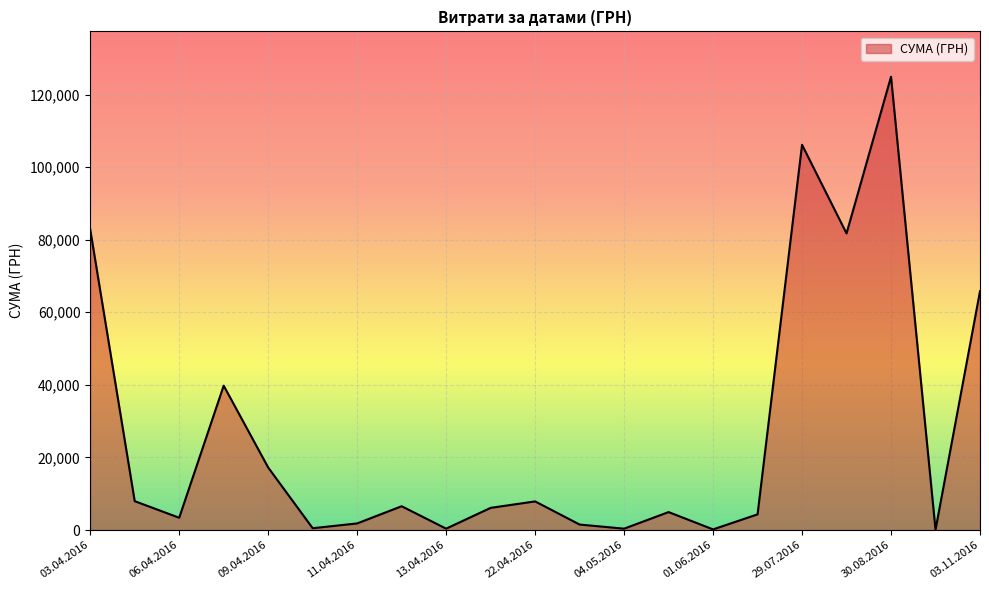

What is the difference between the maximum and minimum values?

124820.3